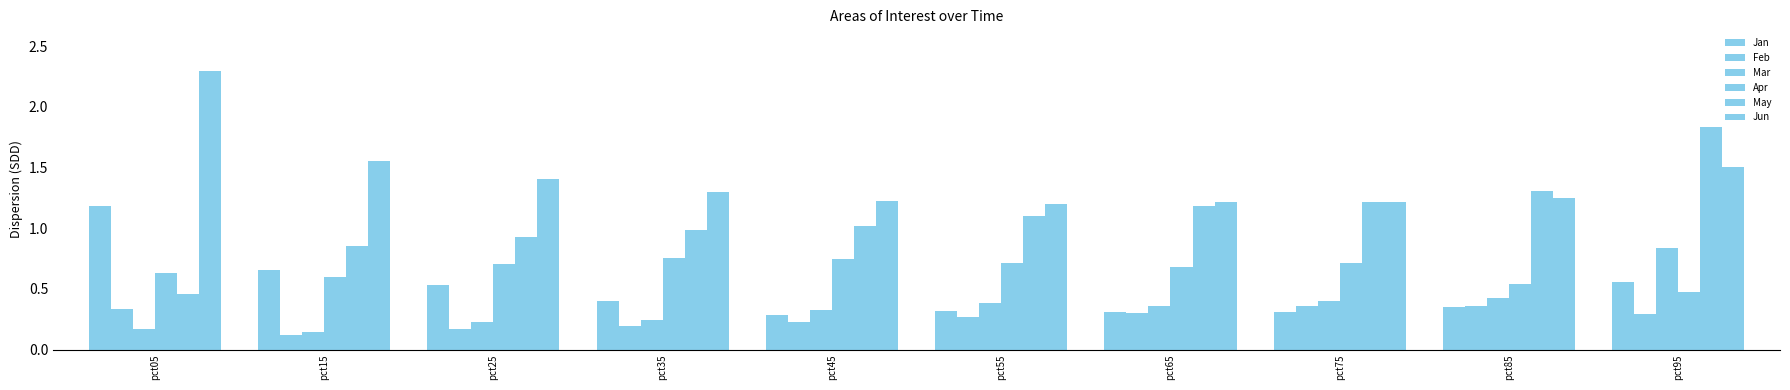

How many series are shown in this chart?

6